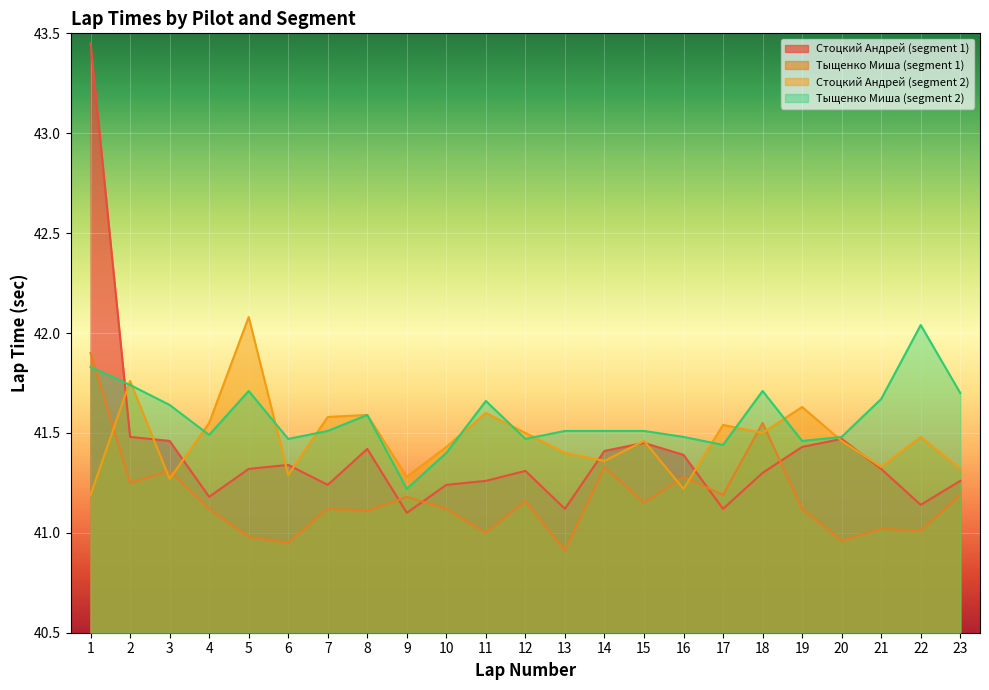

How many lines are shown in the chart?

4